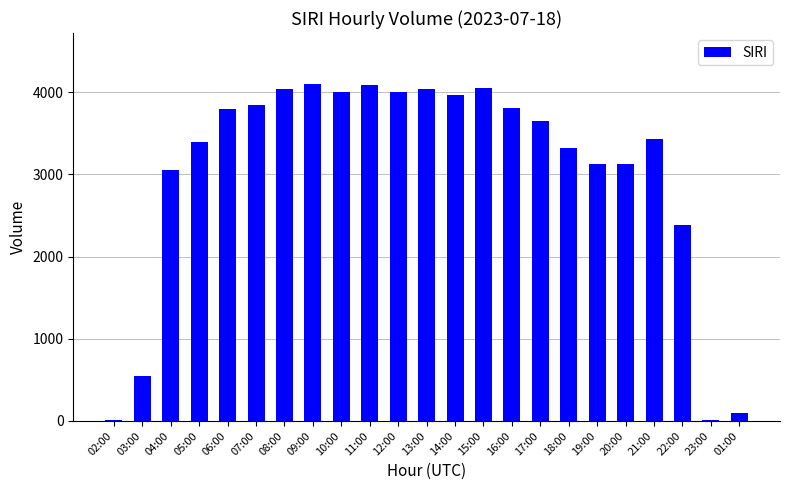

What is the greatest value displayed?

4103